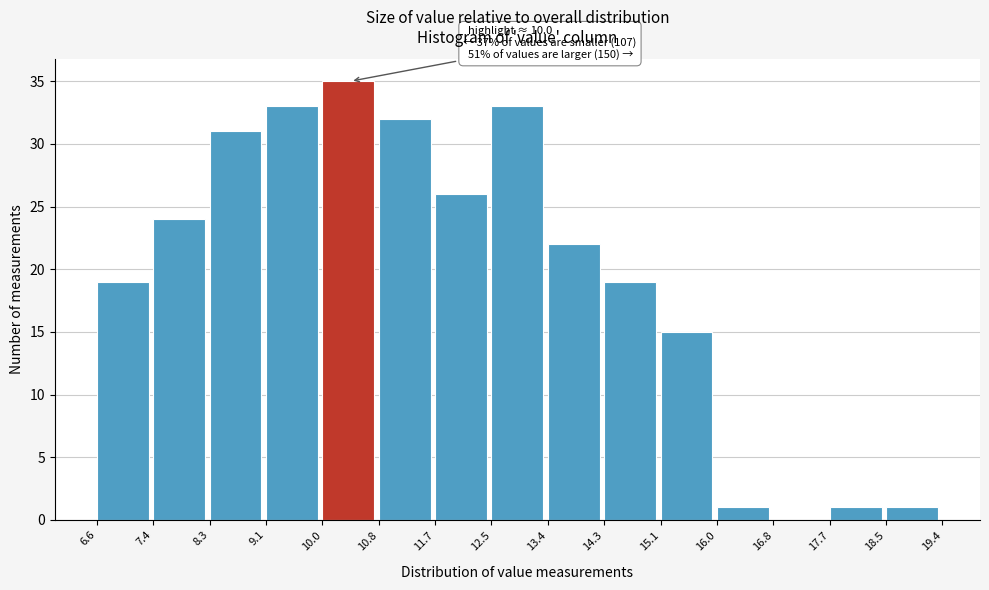

Which range on the x-axis has the tallest bar?

10.0 to 10.8